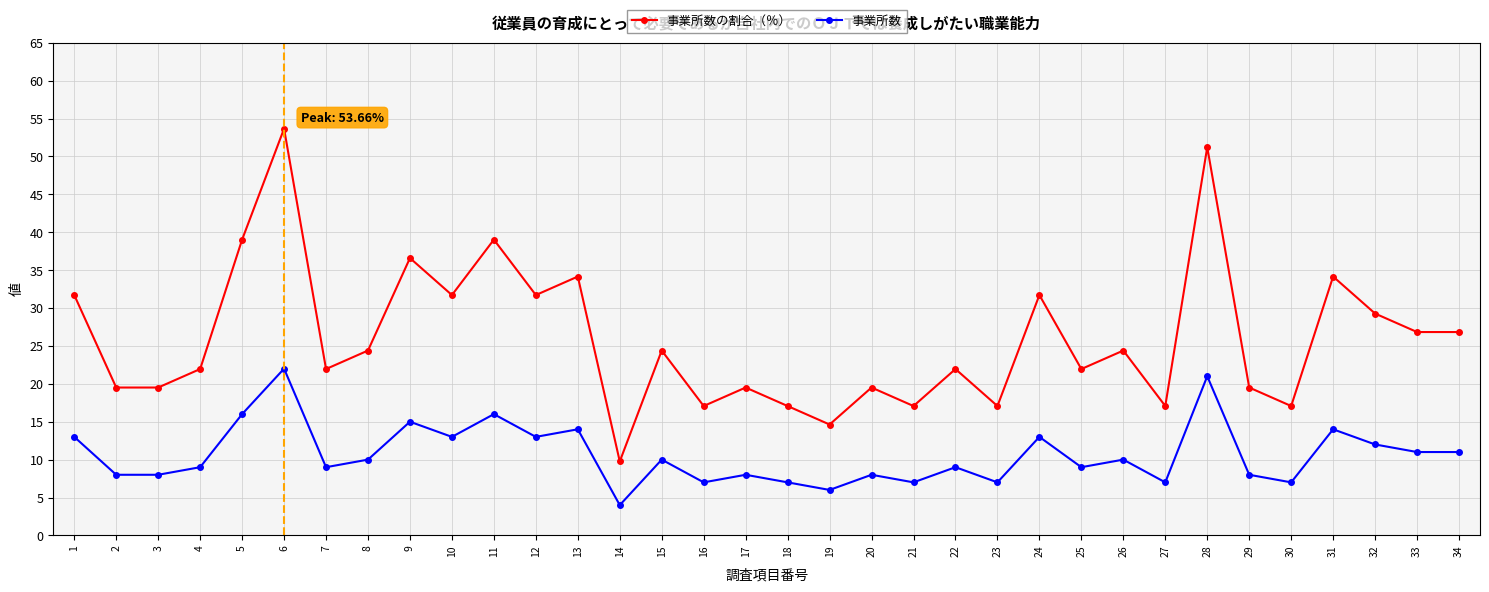

What is the total value across all series at 30?

24.1